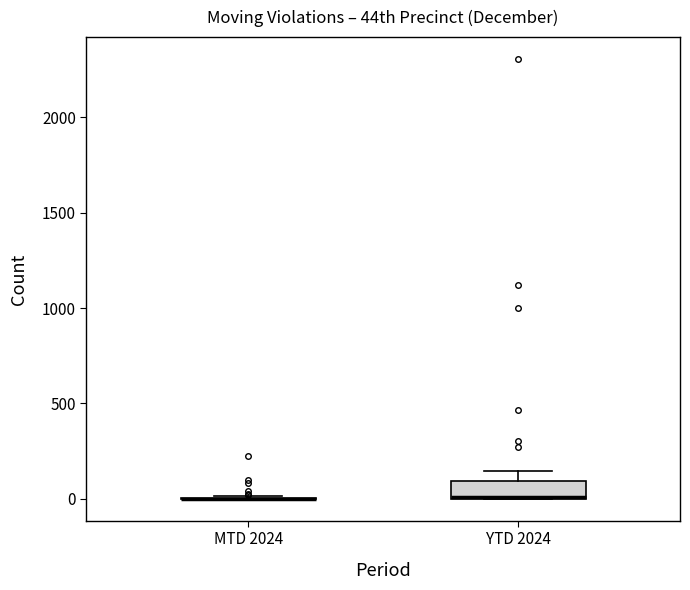

Reading left to right, read every box against the y-axis: the position of its median line, the range the box covers, and the ends of its whiskers. The values are not printed on the chart, so give them approximately, as read against the axis.

MTD 2024: box collapsed to a line at 0, whiskers 0 to 0
YTD 2024: median 0 (drawn on the box's lower edge), box 0 to 100, whiskers 0 to 150